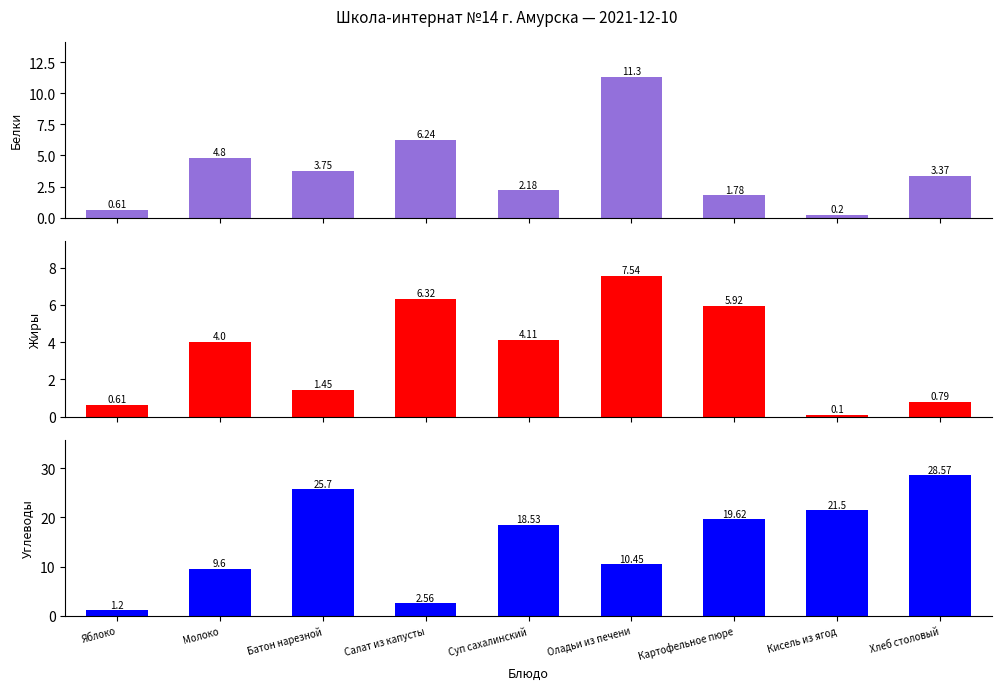

Between Батон нарезной and Салат из капусты, which series saw the biggest shift?

Углеводы